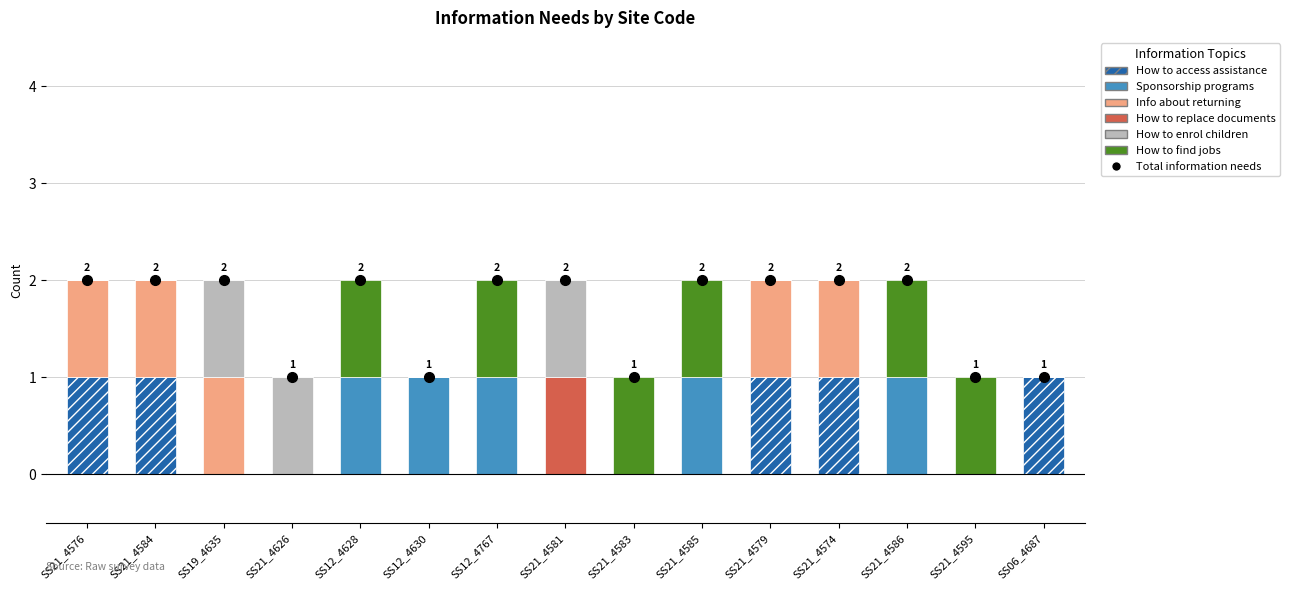

Is it true that How to find jobs equals 1 at SS21_4579?

False